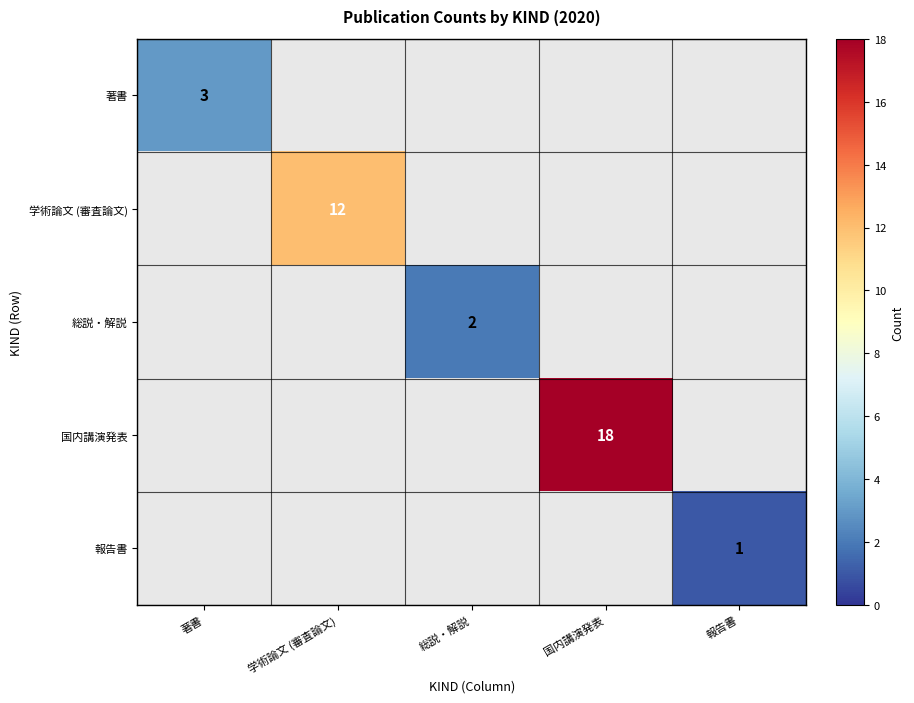

How many values in 報告書 are above zero?

1